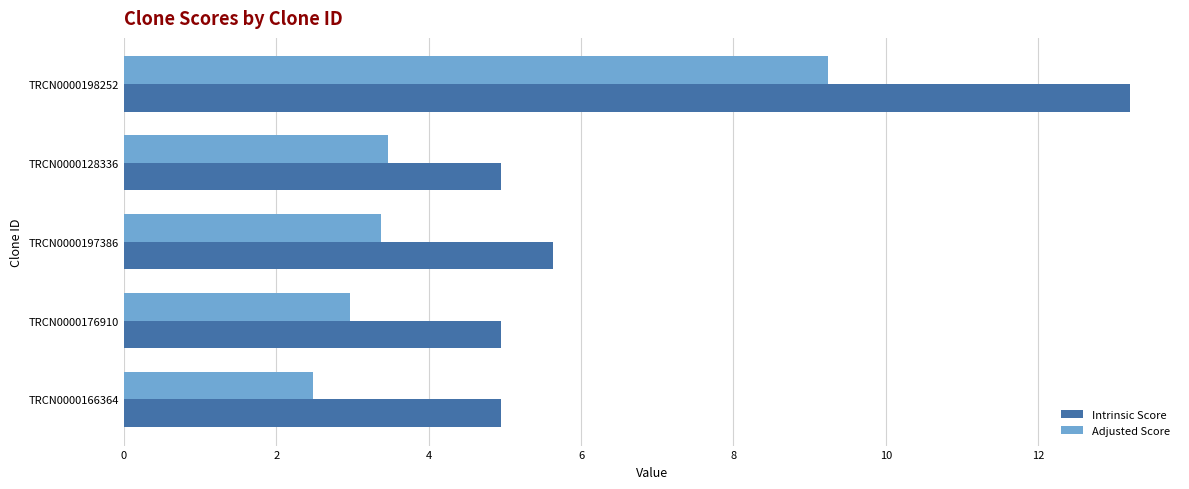

Which series has the largest total across all categories?

Intrinsic Score